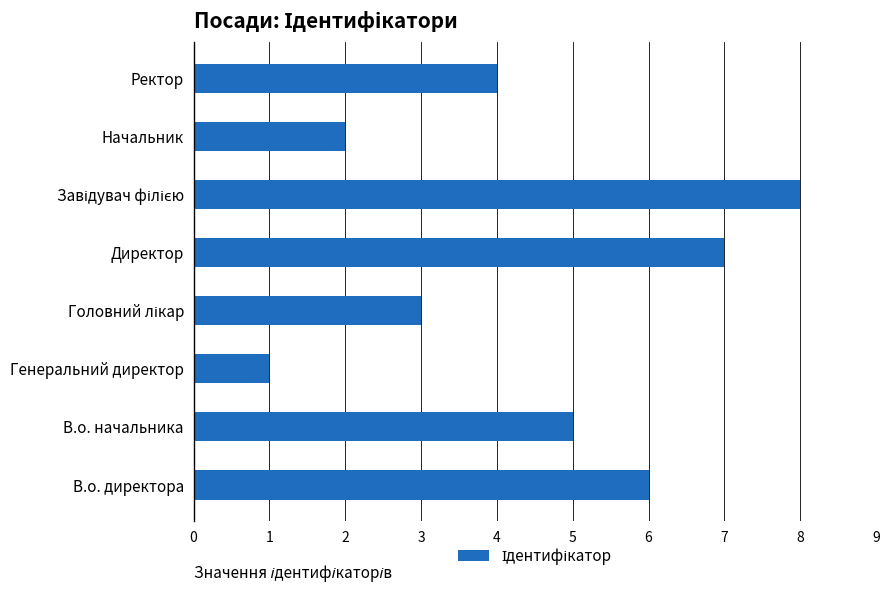

What is the difference between the maximum and second lowest values?

6